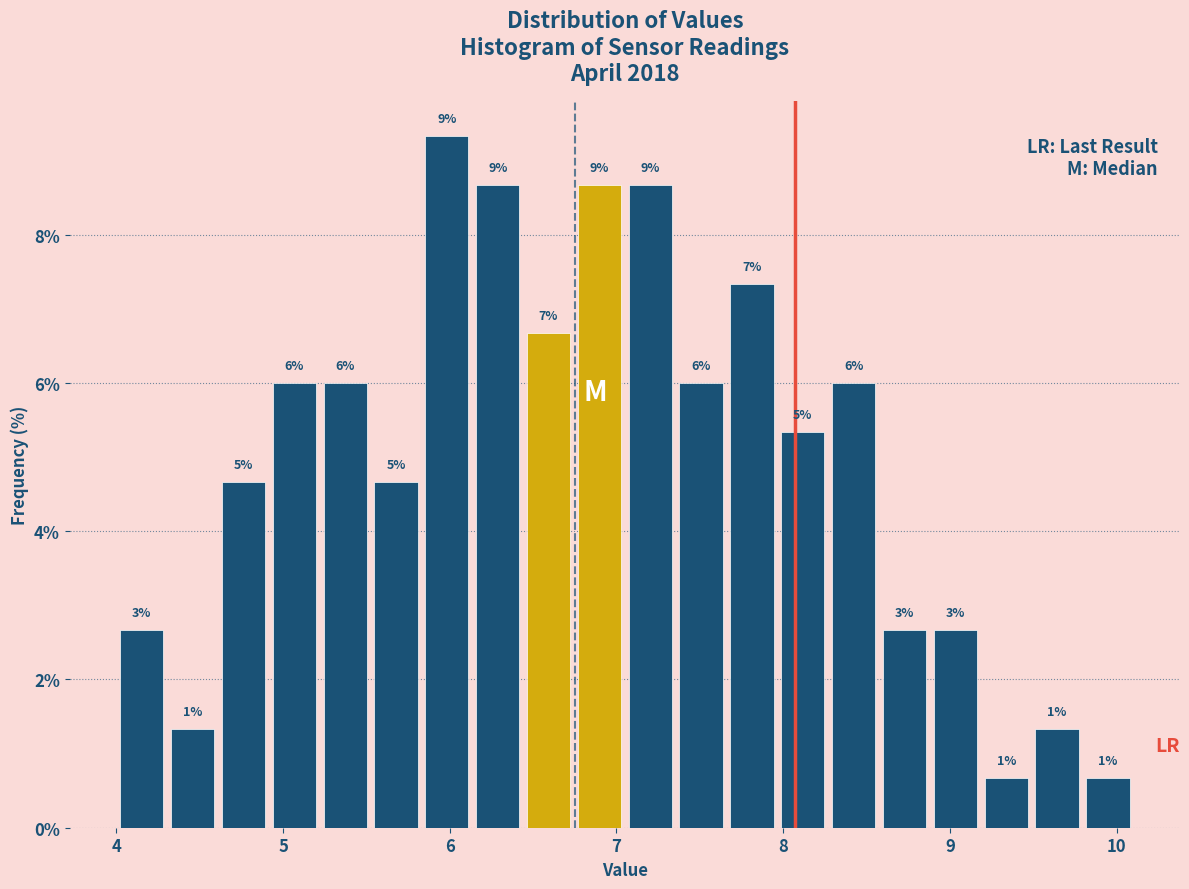

Around what value on the x-axis is the tallest bar? Give the approximate position of its centre, as read against the axis.

6.0